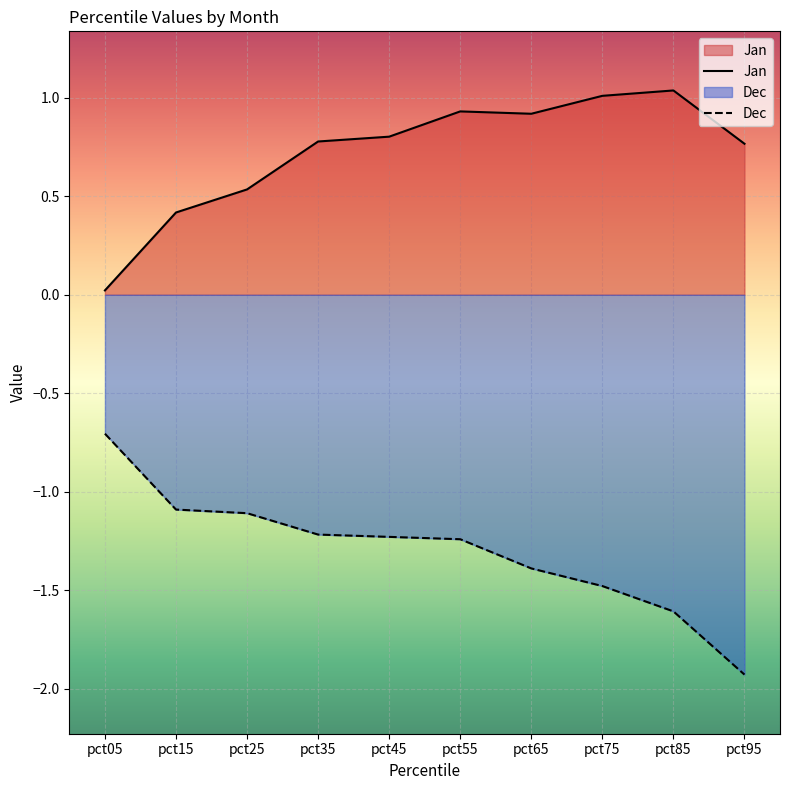

Which series changed the most between pct55 and pct85?

Dec